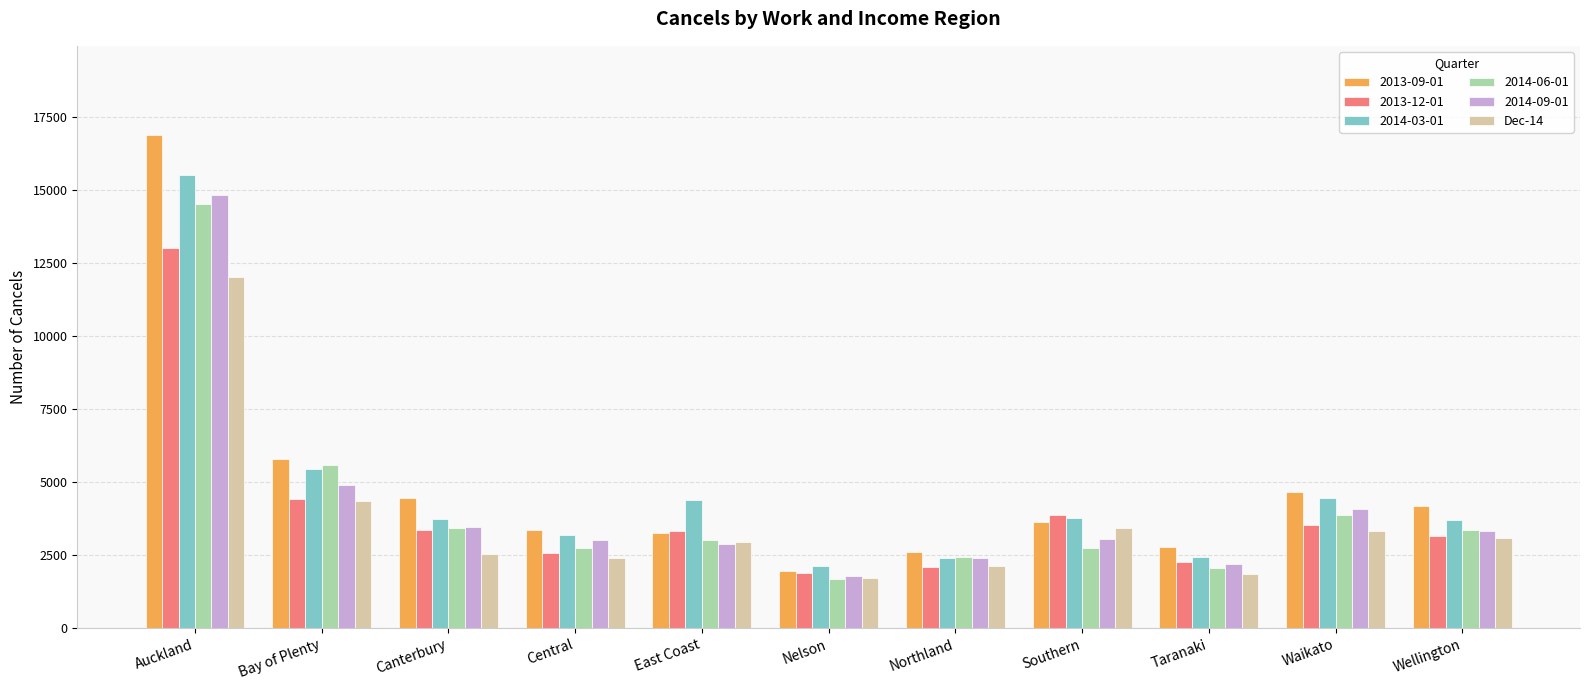

How many data points does each series have?

11